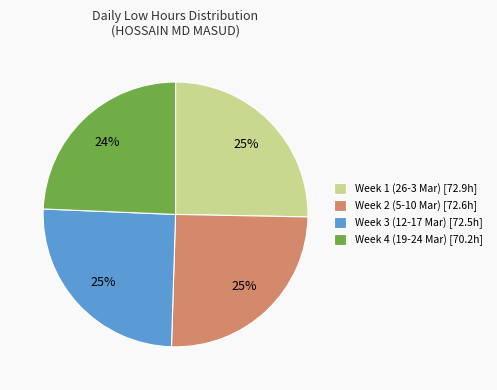

Approximately how many times larger is the value at Week 2 (5-10 Mar) [72.6h] compared to Week 3 (12-17 Mar) [72.5h]?

1.0